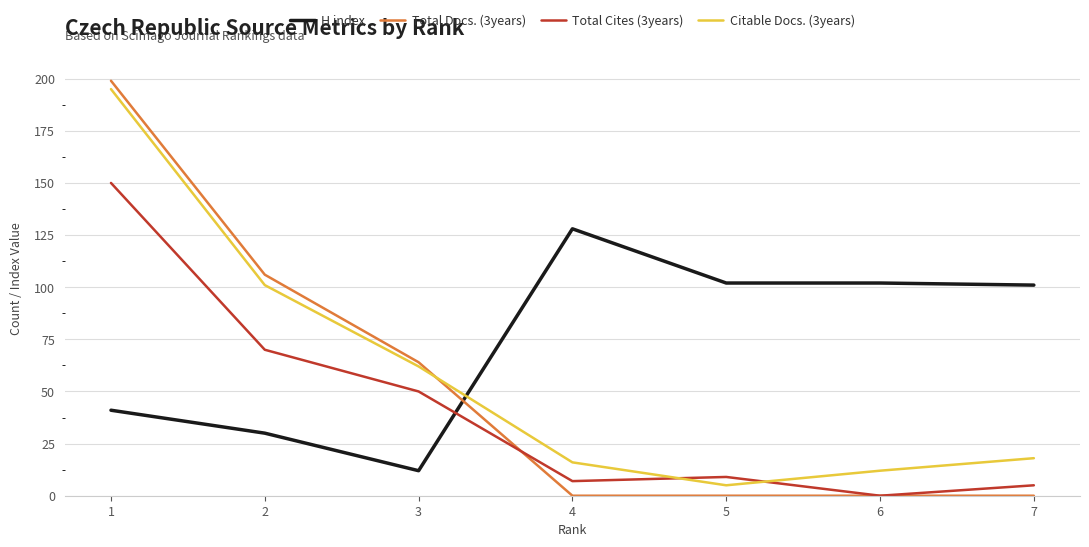

At how many categories does at least one series exceed 110?

2